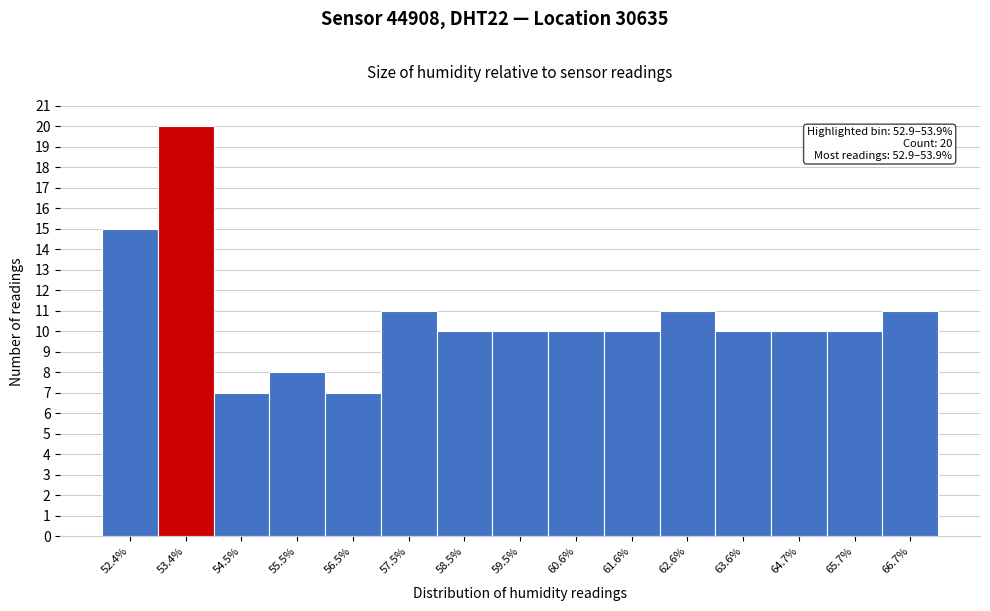

Over which range of the x-axis is the bar tallest?

52.92 to 53.94